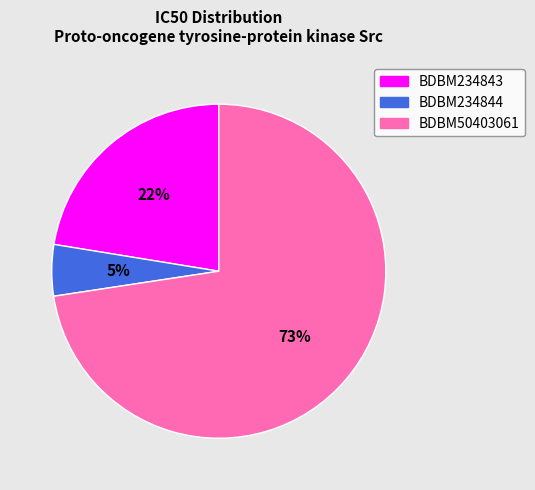

The BDBM234843 slice represents 12% of the pie. True or false?

False